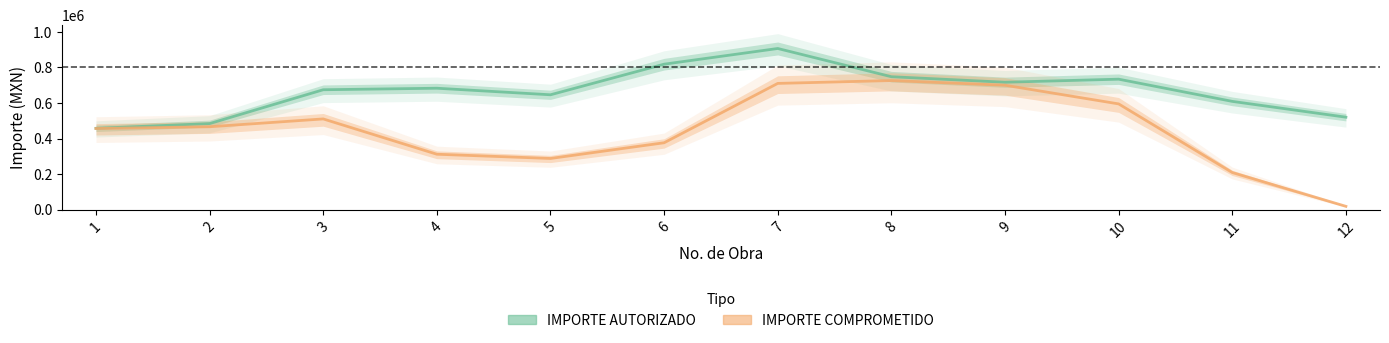

The IMPORTE COMPROMETIDO series shows 294238.0 at 8. True or false?

False